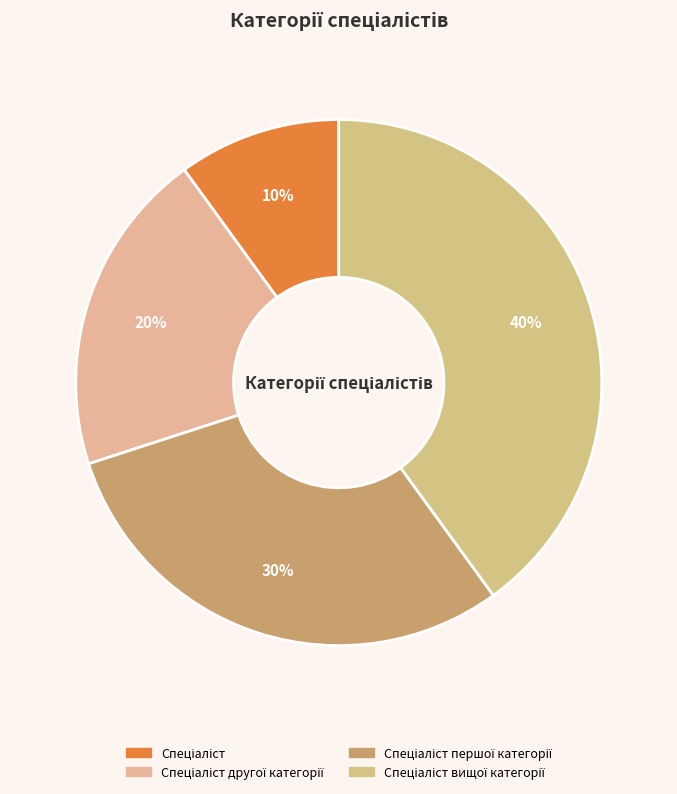

Does any single category account for the majority?

No